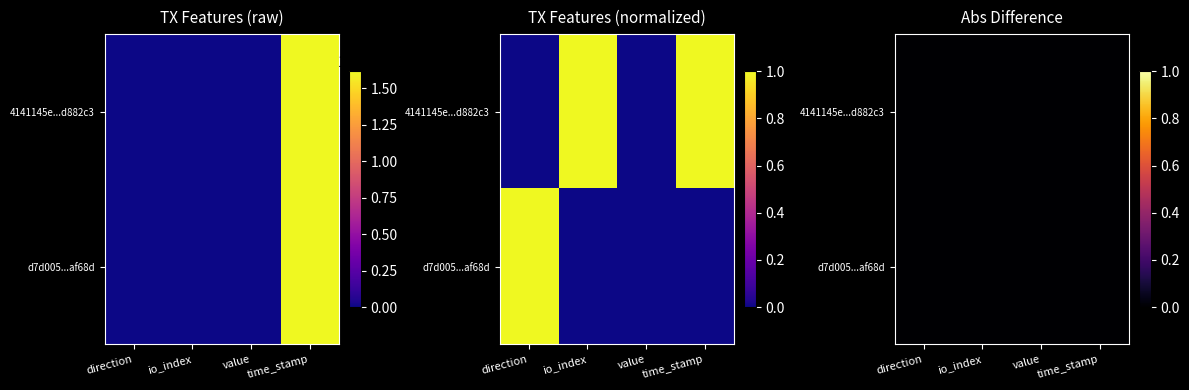

At how many categories does at least one series exceed 1311491145?

1